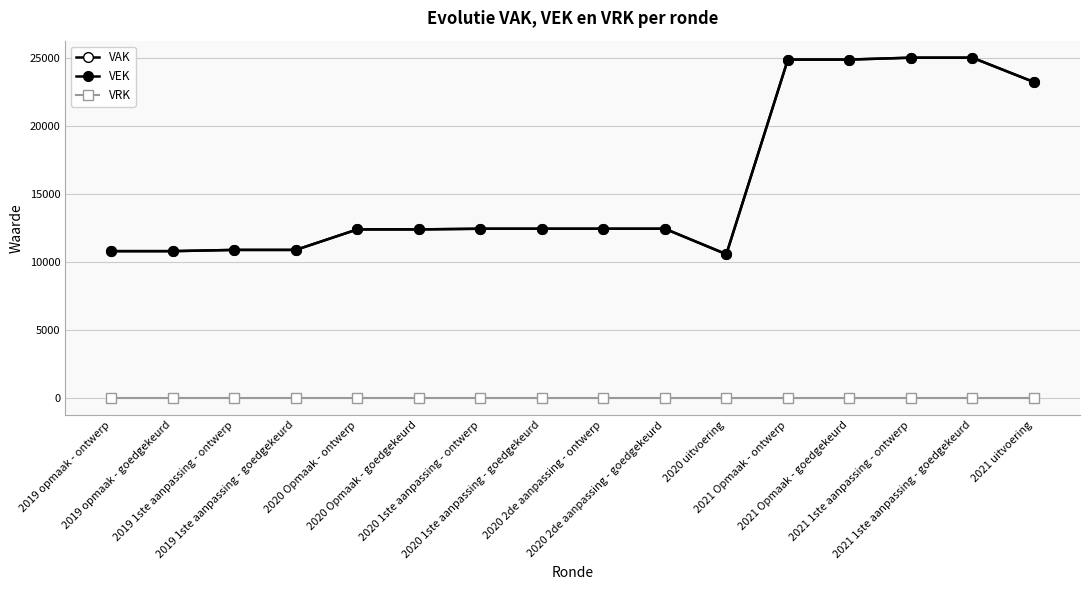

How many values in the VEK series are below 12459?

7